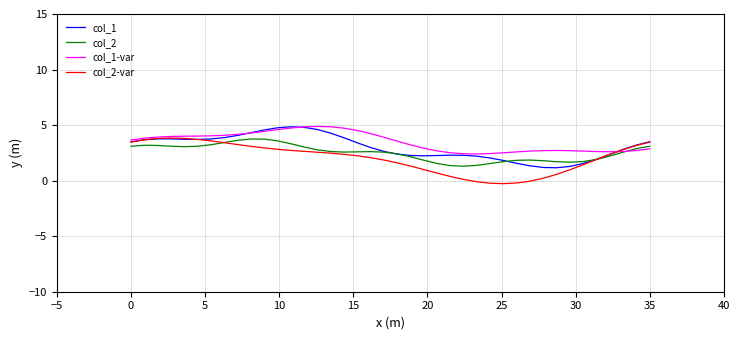

What is the smallest value displayed?

-0.3